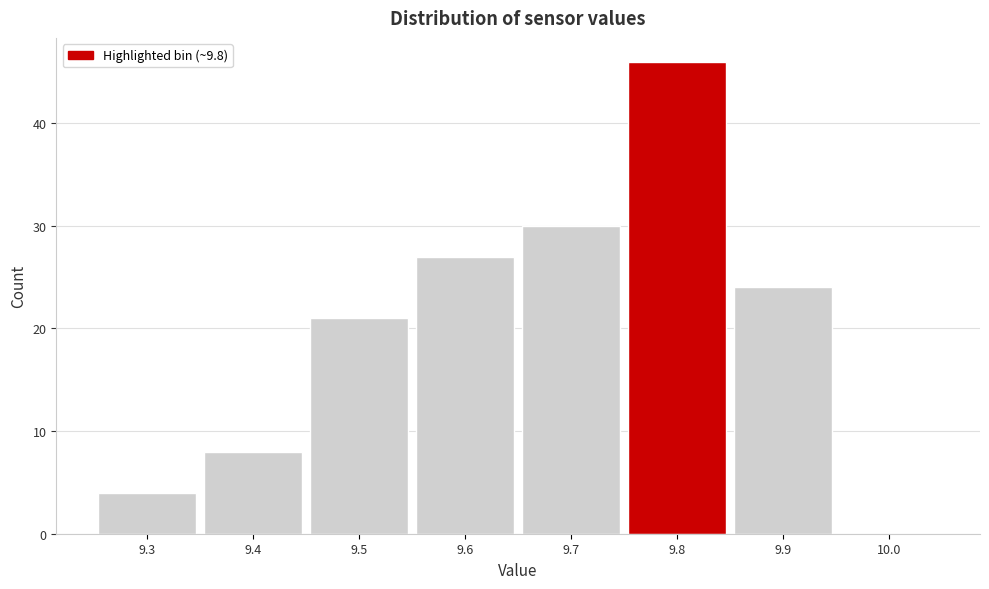

How tall is the bar that spans 9.35 to 9.45 on the x-axis? The values are not printed on the chart, so give them approximately, as read against the axis.

8